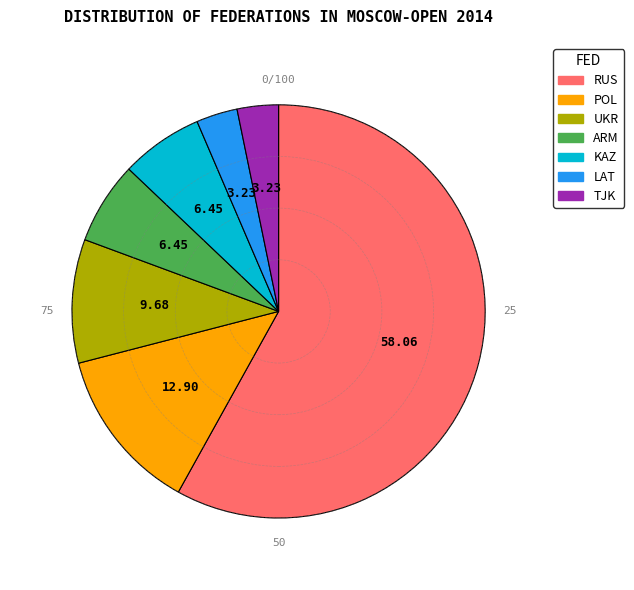

Do RUS and LAT together represent more than half of the pie?

Yes